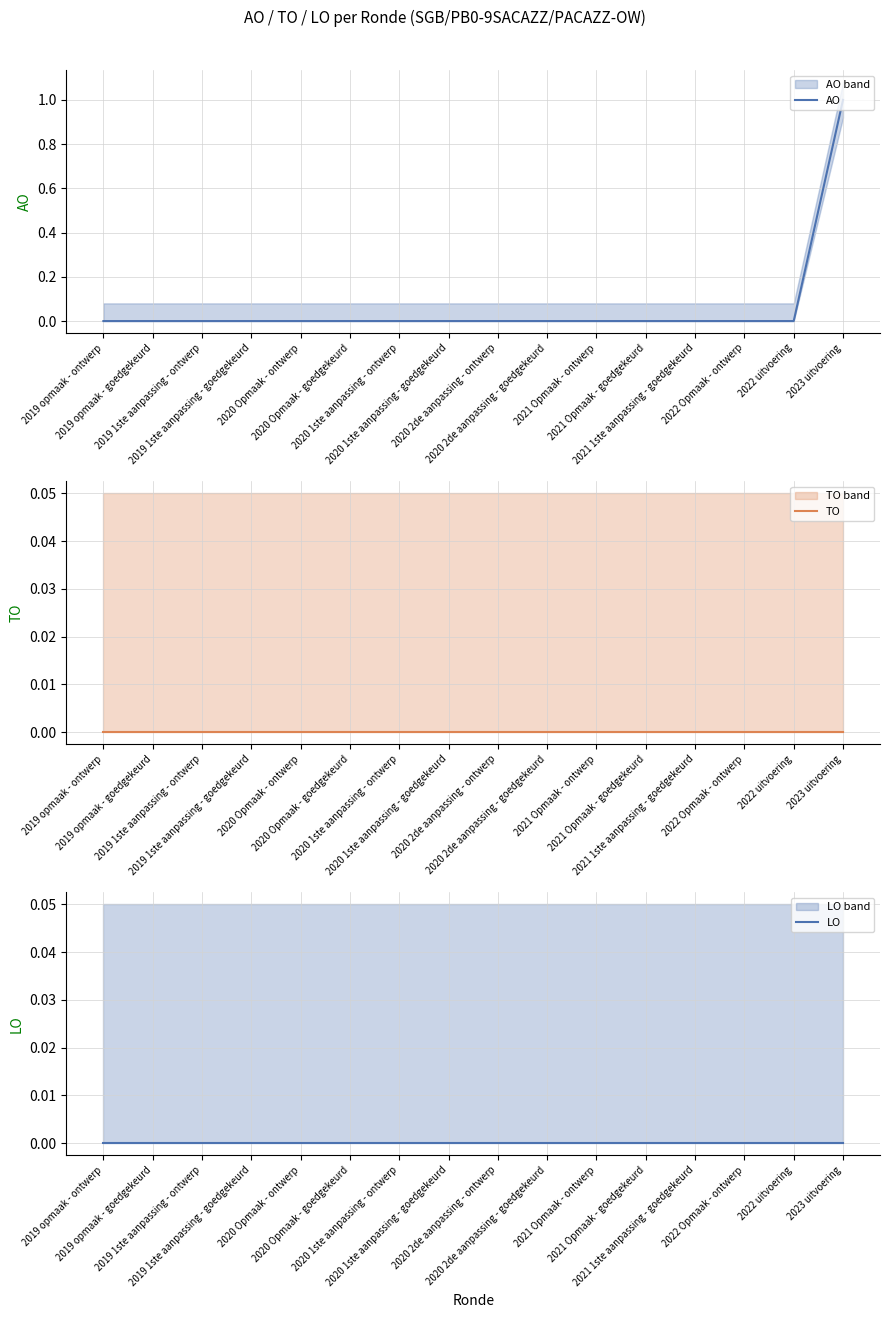

True or false: LO and AO cross at least once.

False